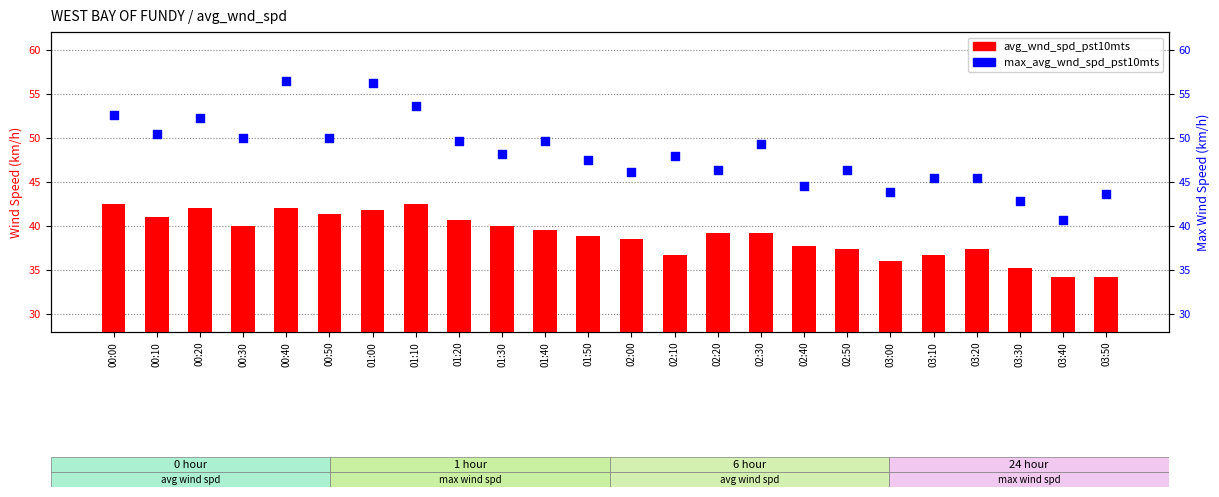

Is the value of max_avg_wnd_spd_pst10mts at 02:40 greater than the value of avg_wnd_spd_pst10mts at 01:40?

Yes